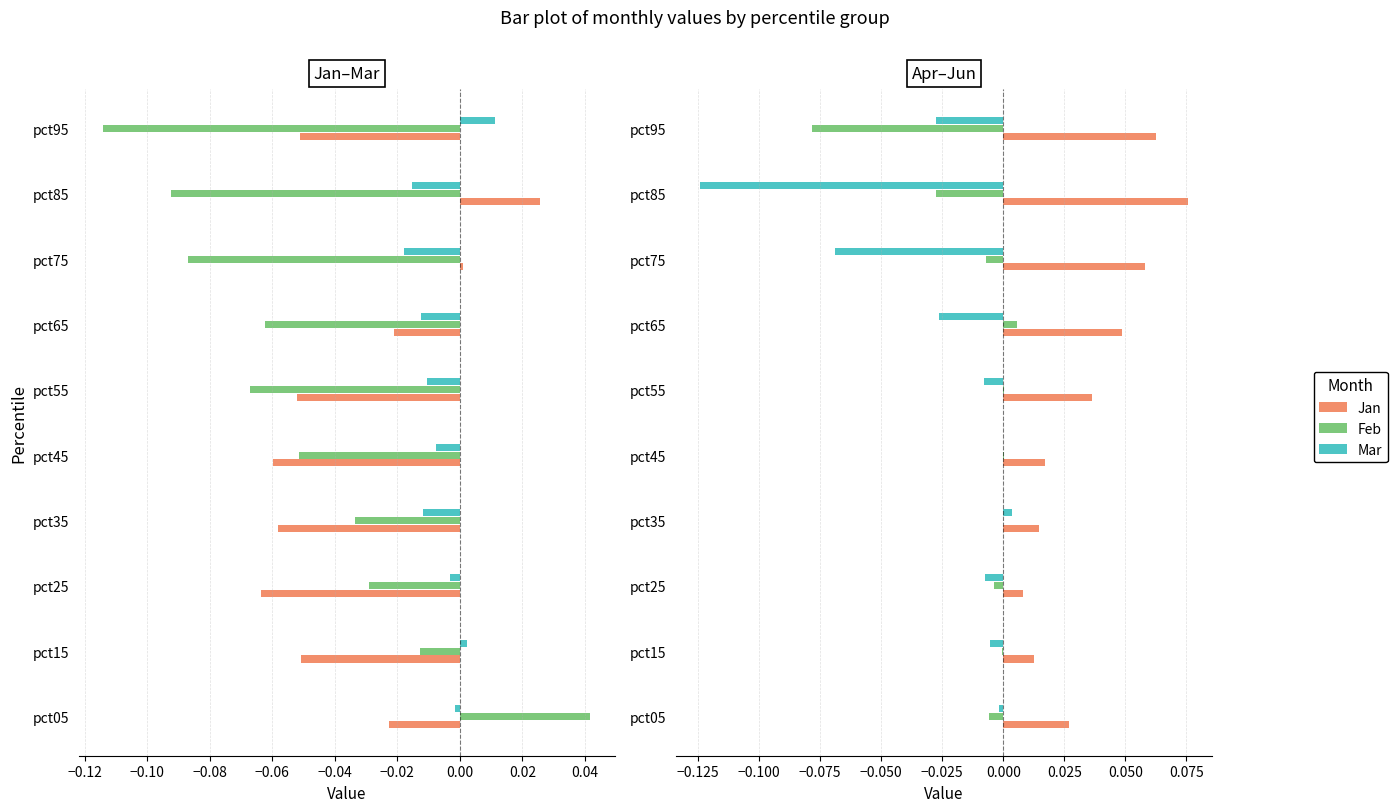

How many values in Jan are below zero?

8